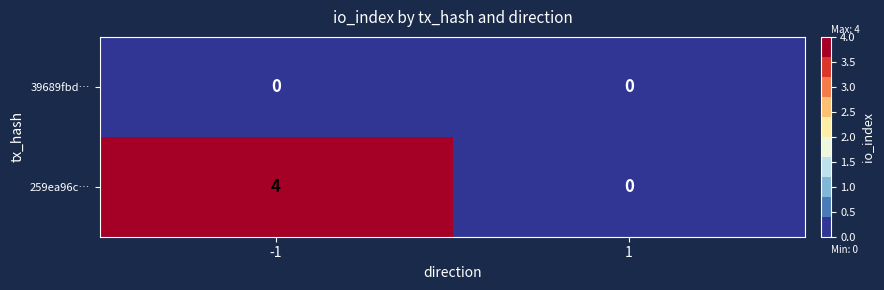

At which category is the sum across all series the highest?

-1